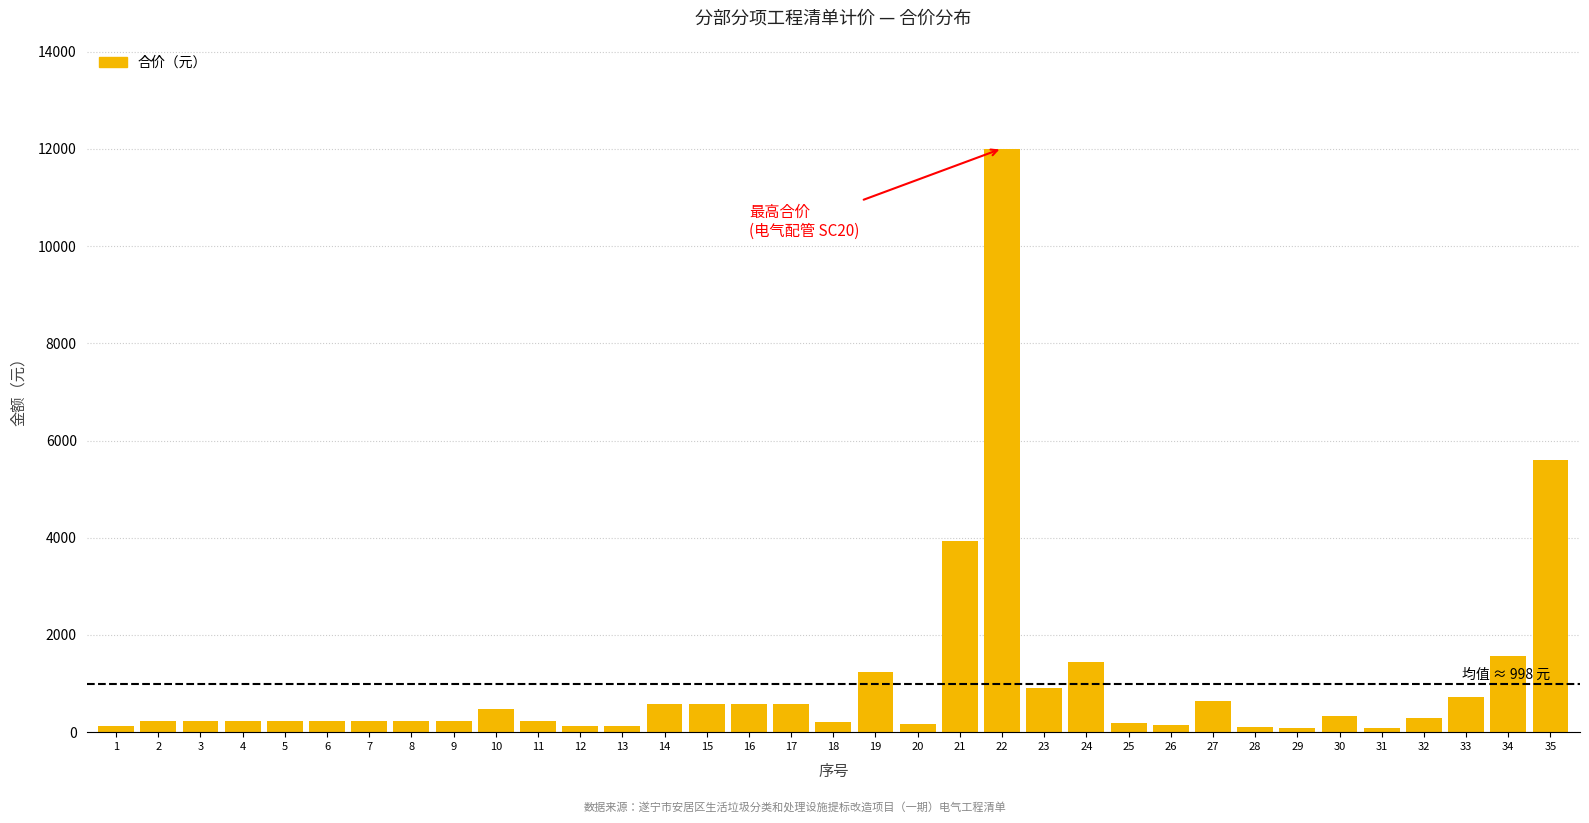

Which category has the highest value across all series?

22